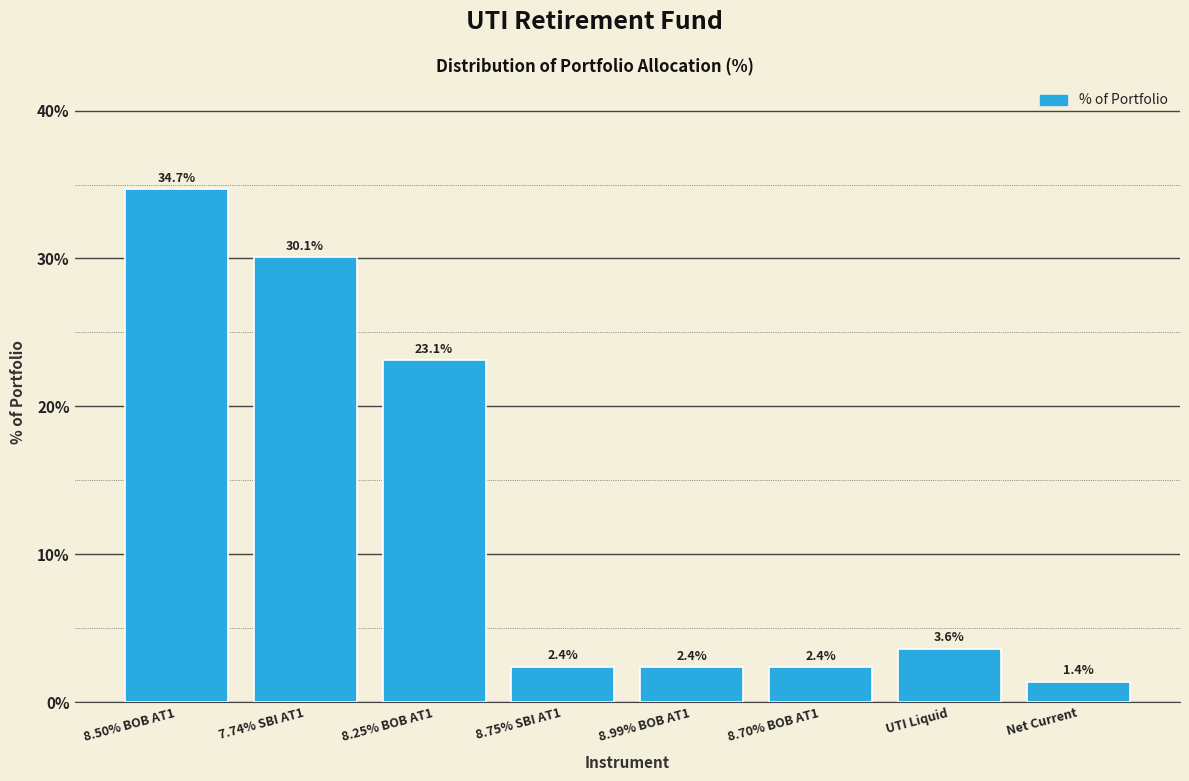

Reading left to right, list all the values displayed in this chart.

34.7	30.1	23.1	2.4	2.4	2.4	3.6	1.4